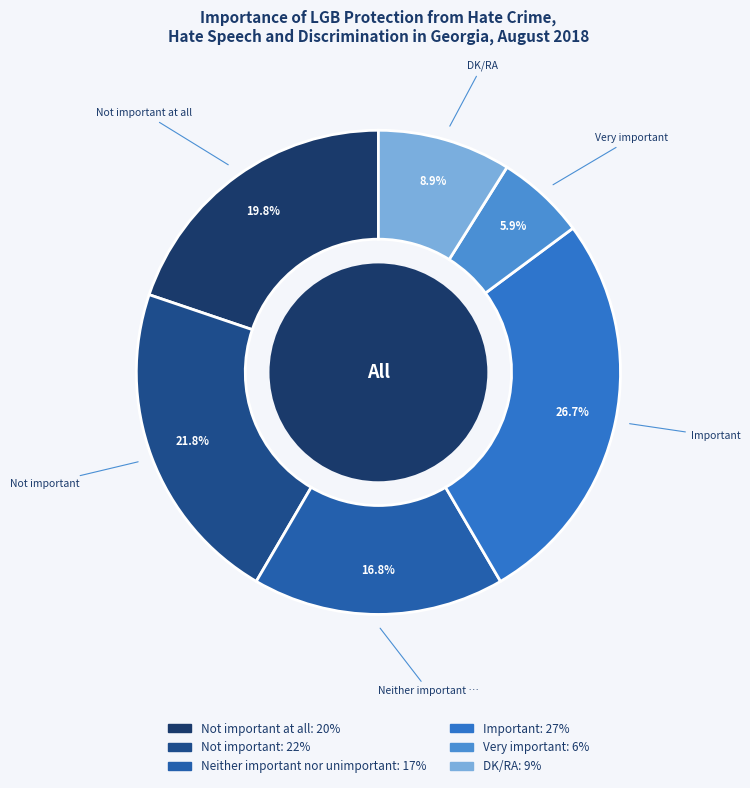

How many slices are in this pie chart?

6